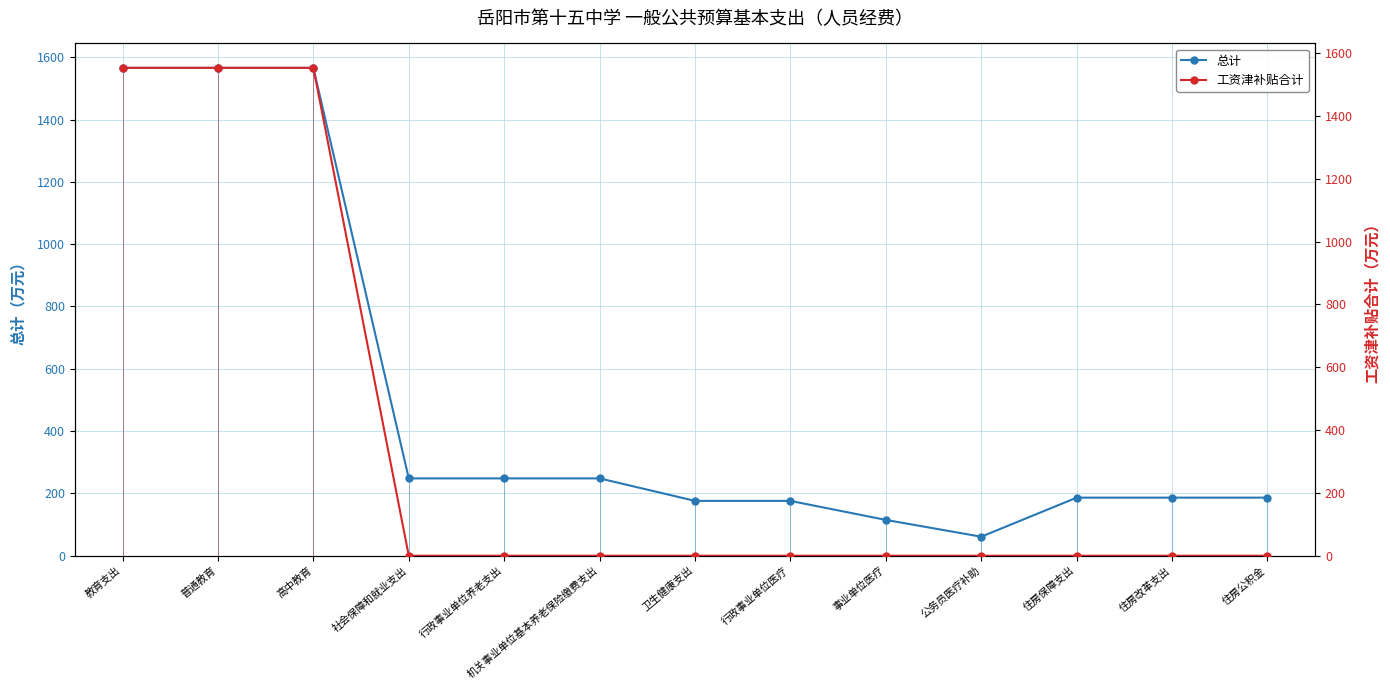

What is the label of the 4th point from the right?

公务员医疗补助